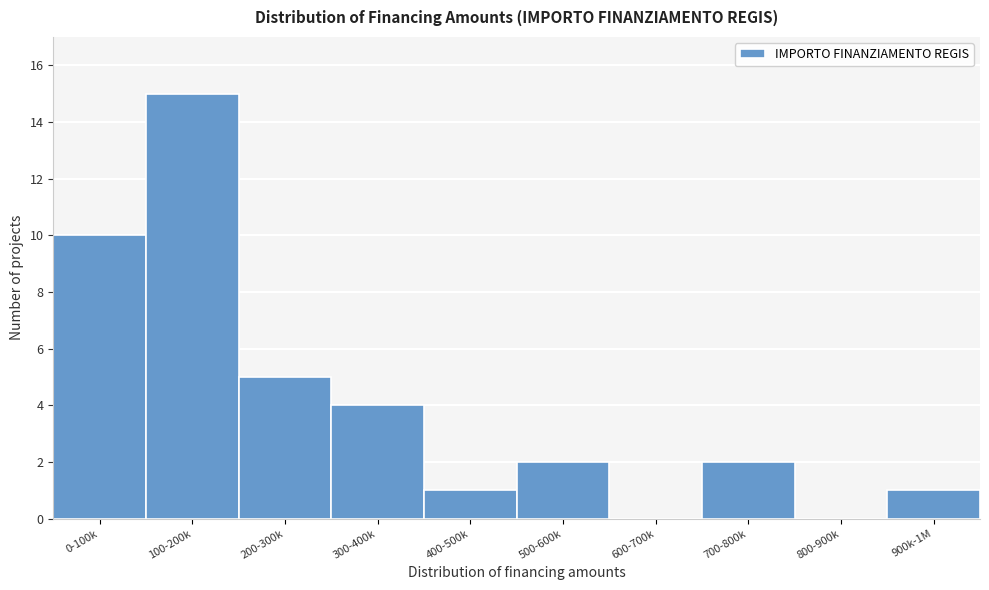

Reading left to right, list all the values displayed in this chart.

0-100k=10	100-200k=15	200-300k=5	300-400k=4	400-500k=1	500-600k=2	600-700k=0	700-800k=2	800-900k=0	900k-1M=1